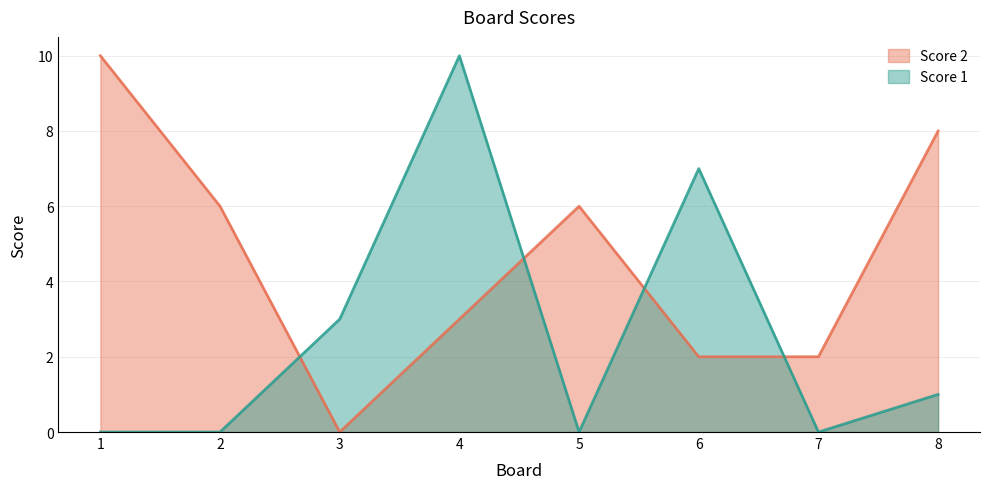

How many intersections are there between Score 2 and Score 1?

4